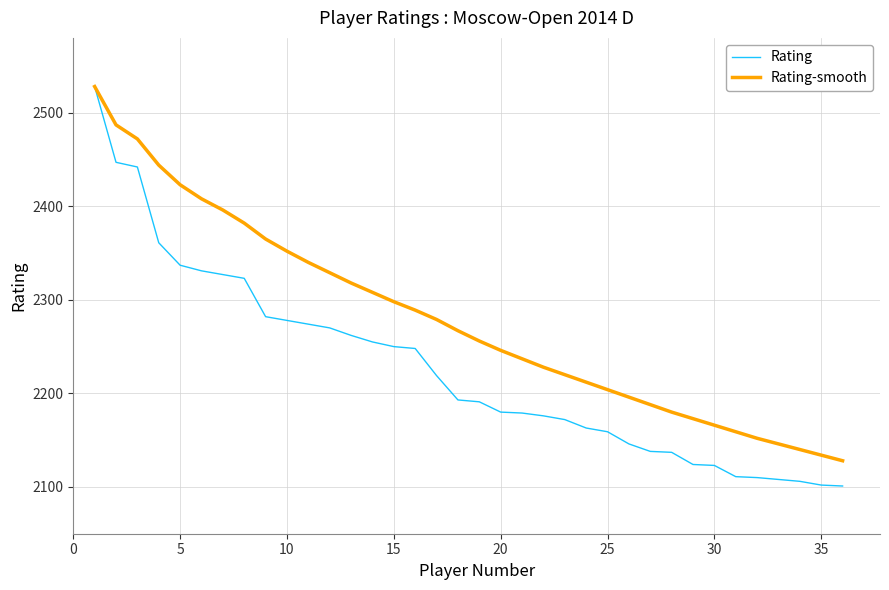

Which series has the largest total across all categories?

Rating-smooth